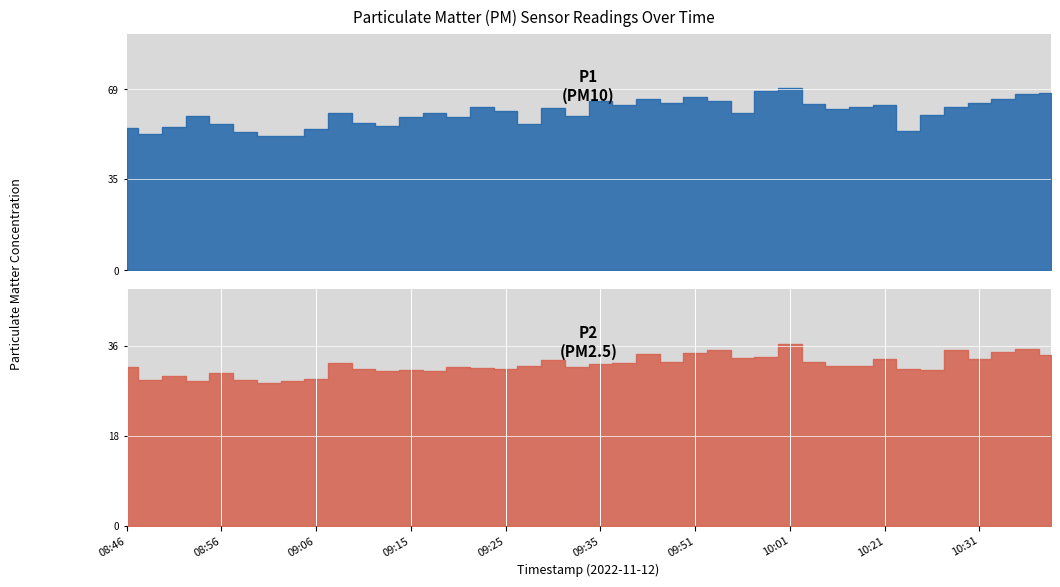

At which category does the chart reach its minimum across all series?

09:01